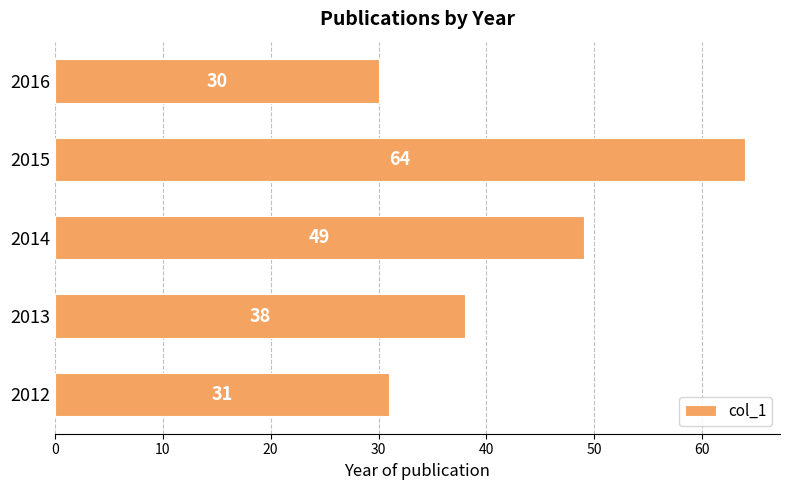

True or false: the data shows 64 at 2015.

True